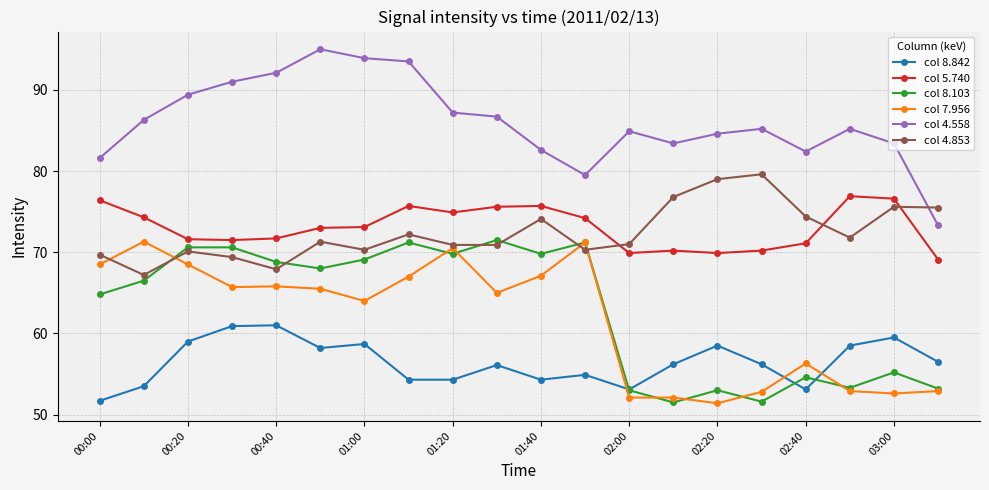

How many distinct data groups are displayed?

6